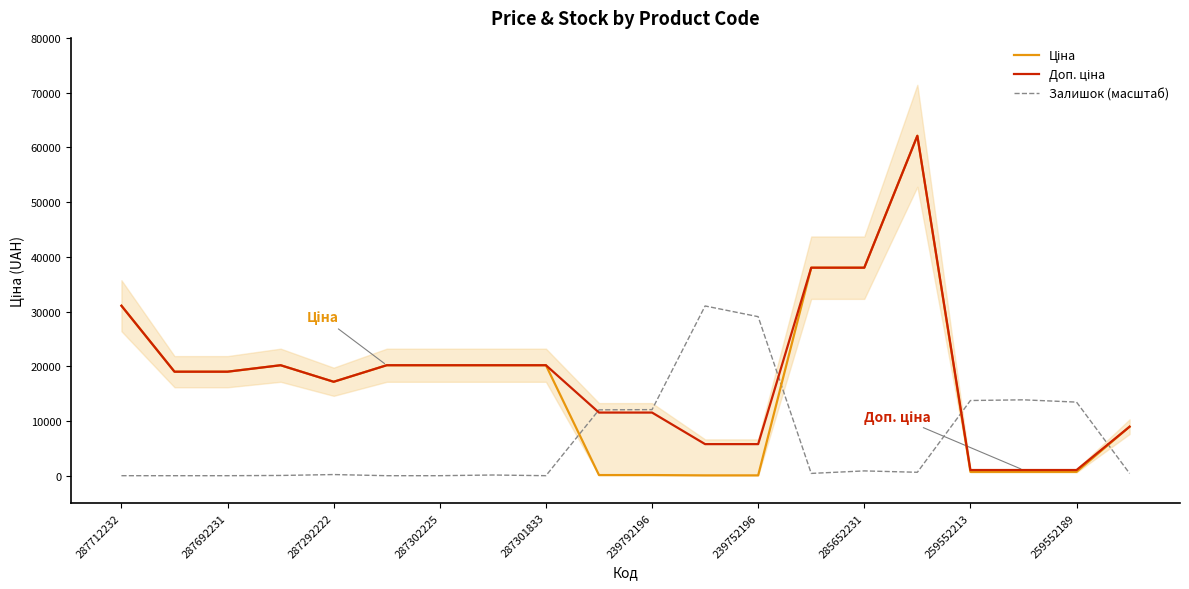

What is the difference between the second highest and minimum values in the Ціна series?

37953.6